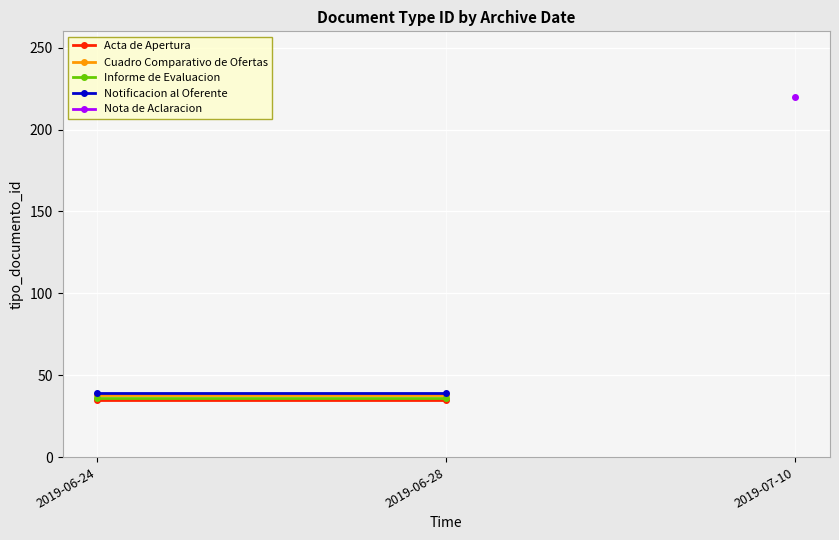

What is the total value across all series at 2019-06-24?

148